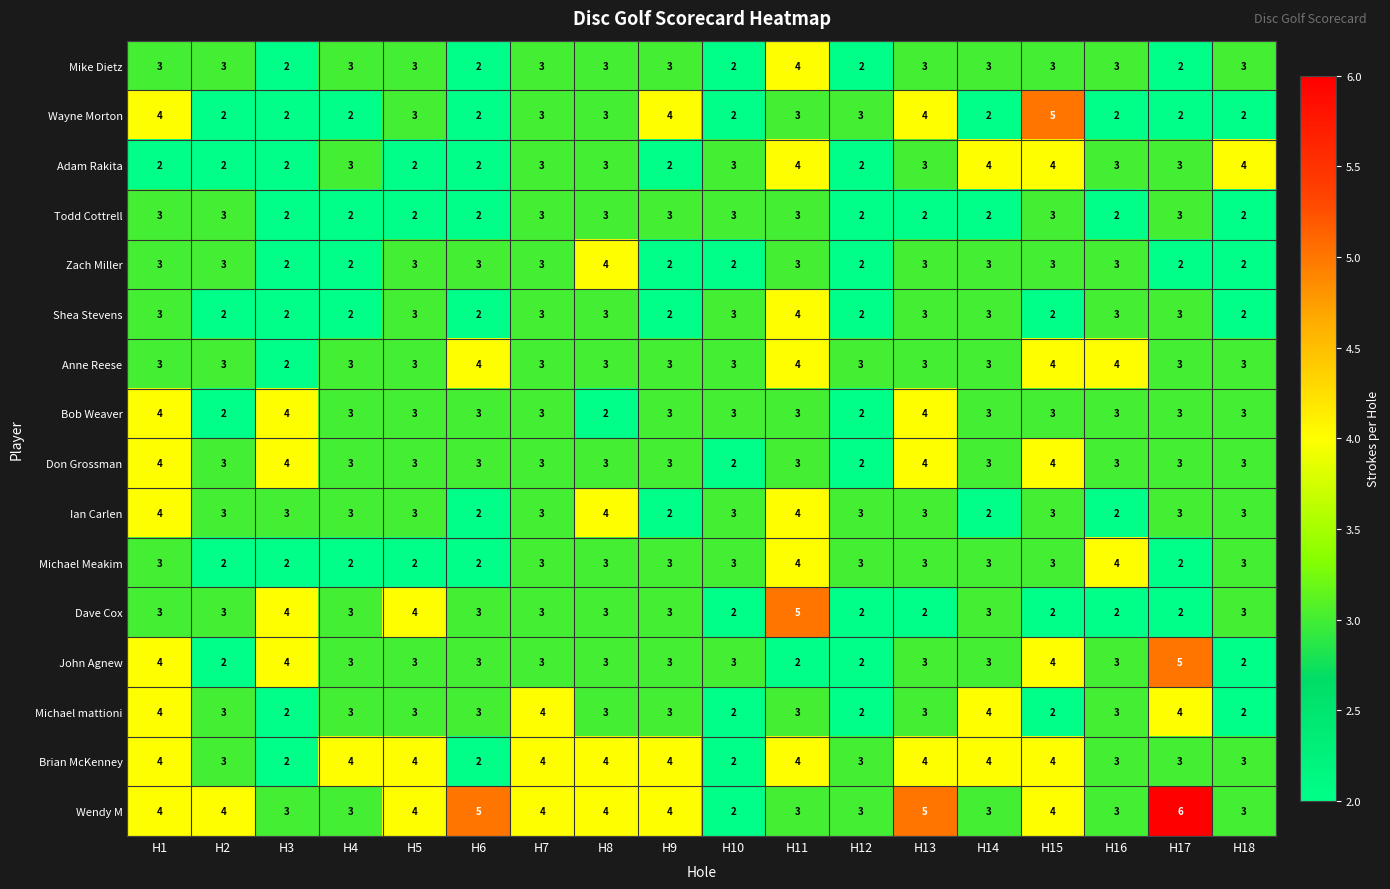

How many data points in Shea Stevens are less than 3?

8